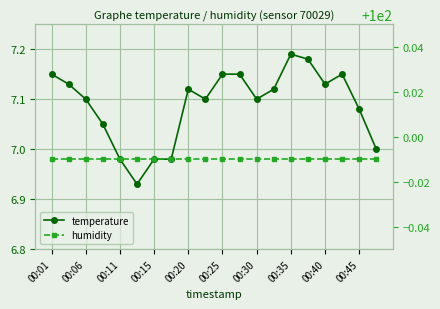

List the series in order of their peak value, lowest first.

temperature, humidity